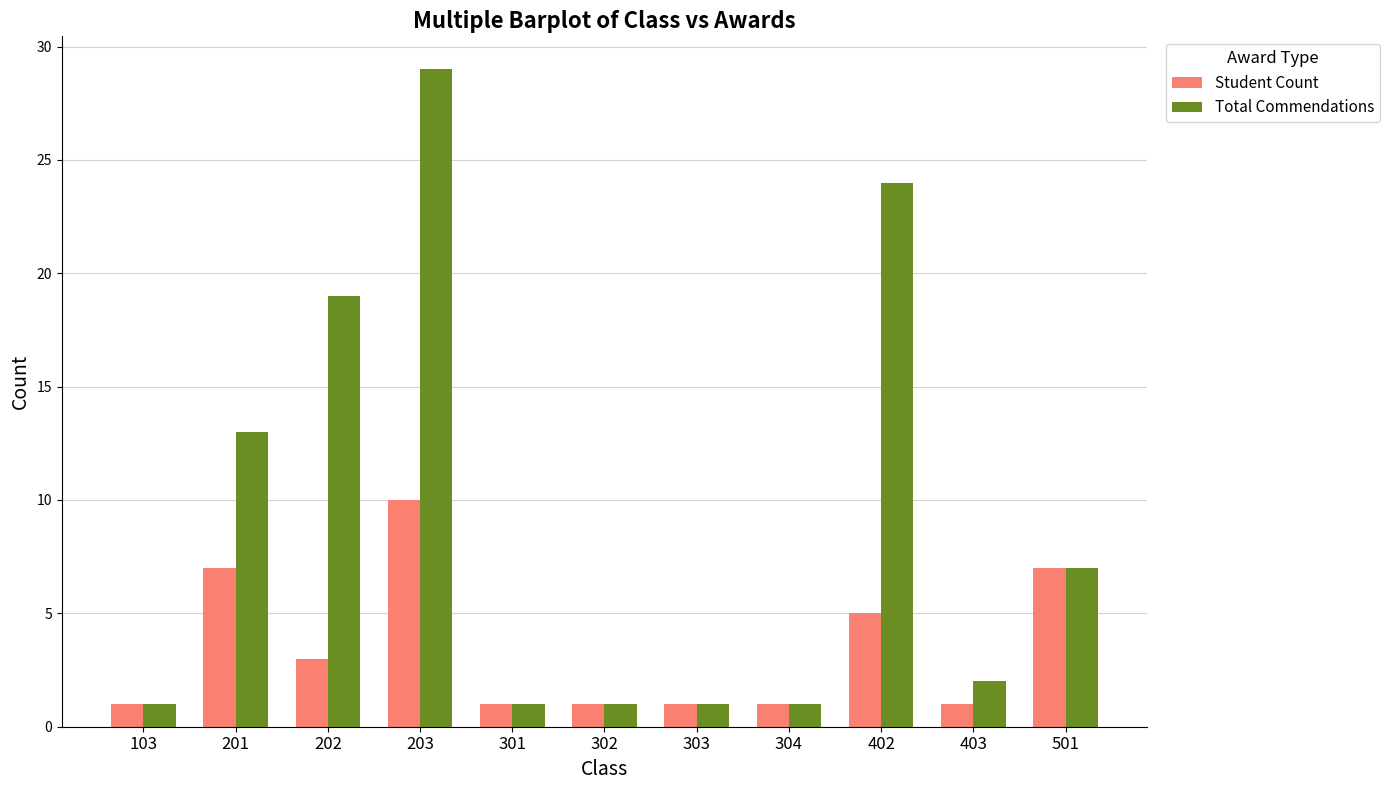

At which label does Student Count reach its peak?

203